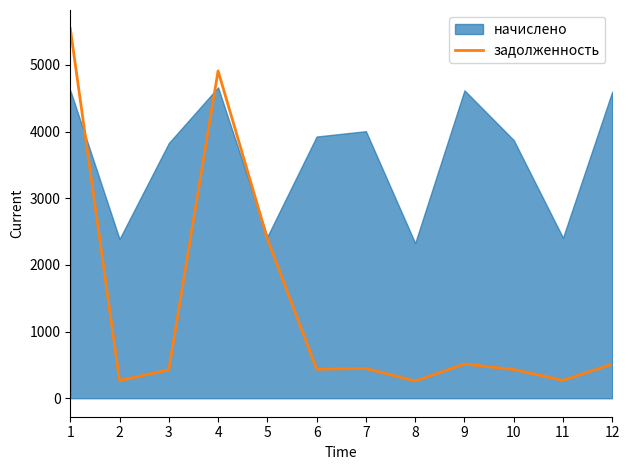

True or false: the data shows 2393.9 at 5.

True